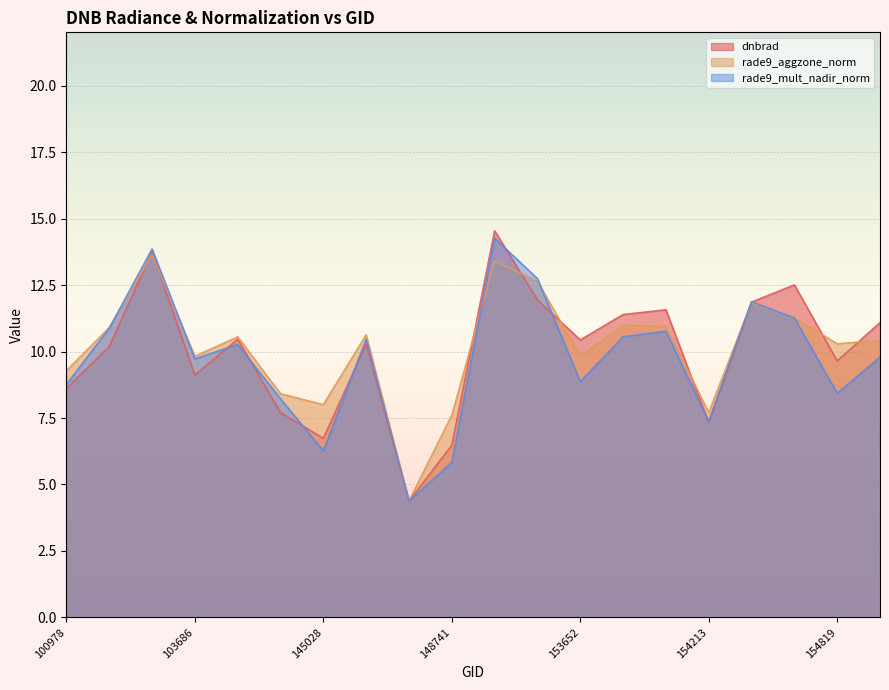

How many interior local peaks does the rade9_aggzone_norm series have?

6